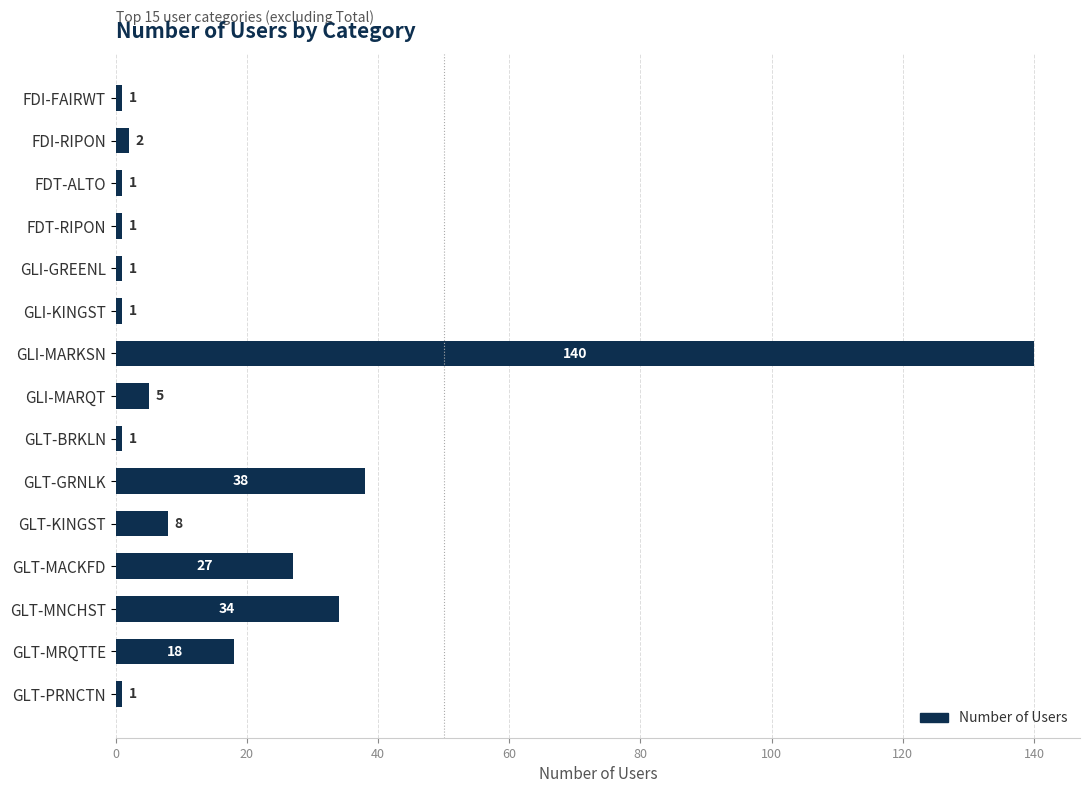

Does the chart contain any negative values?

No